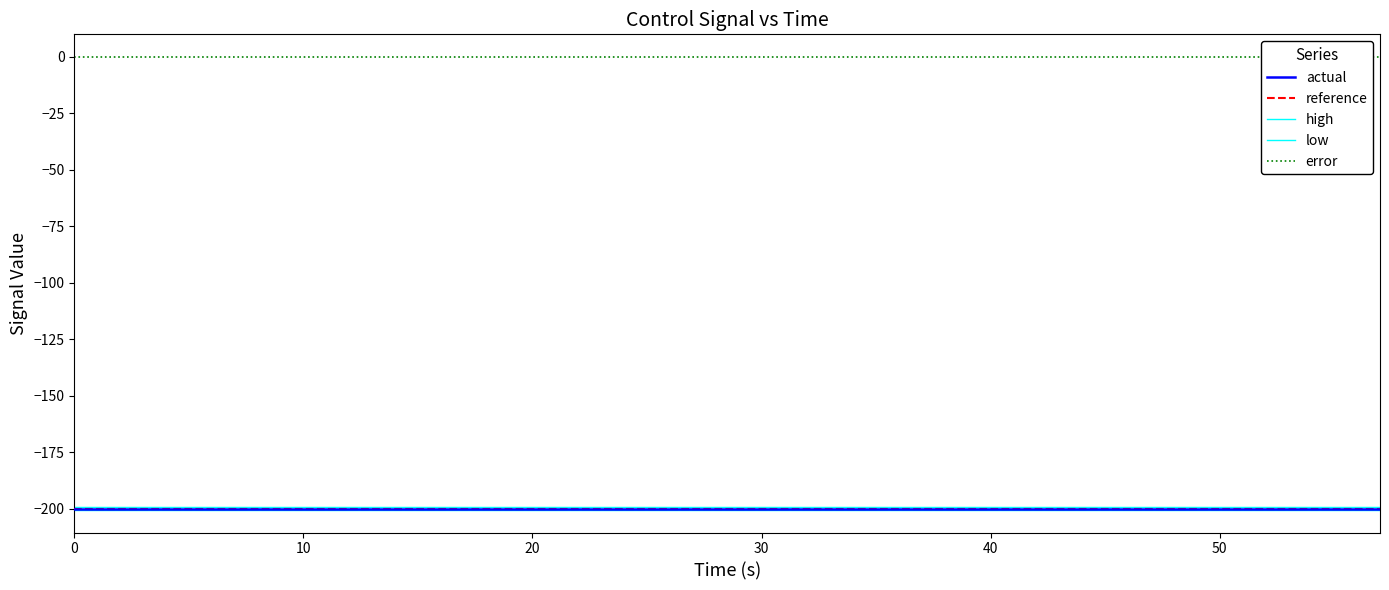

List the series in order of their peak value, highest first.

error, high, actual, reference, low